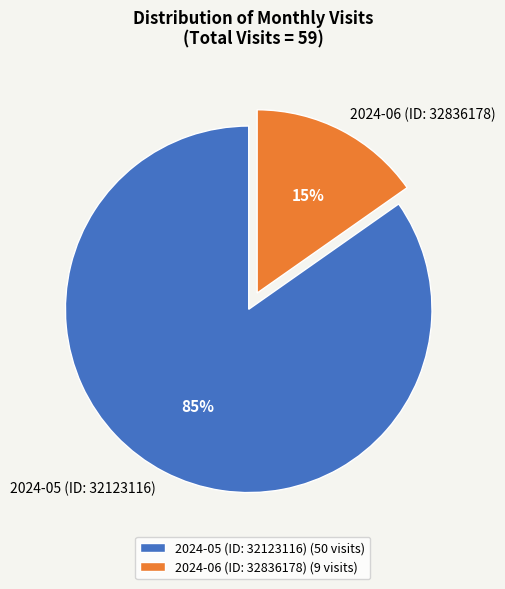

To the nearest percent, what percentage of the pie is 2024-05 (ID: 32123116)?

85%